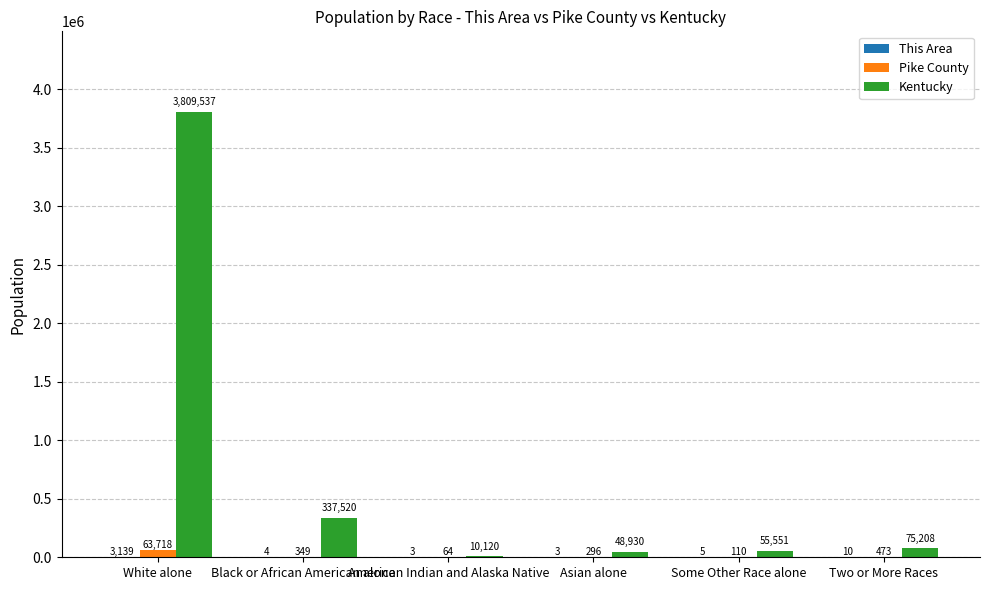

What is the total value across all series at Asian alone?

49229